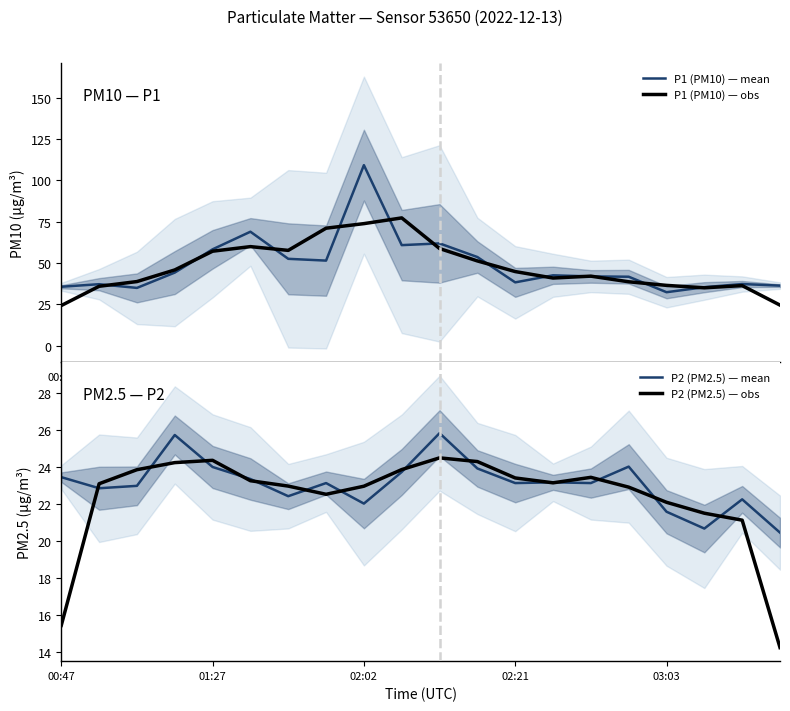

True or false: P1 (PM10) — obs has a value of 57.2 at 01:27.

True